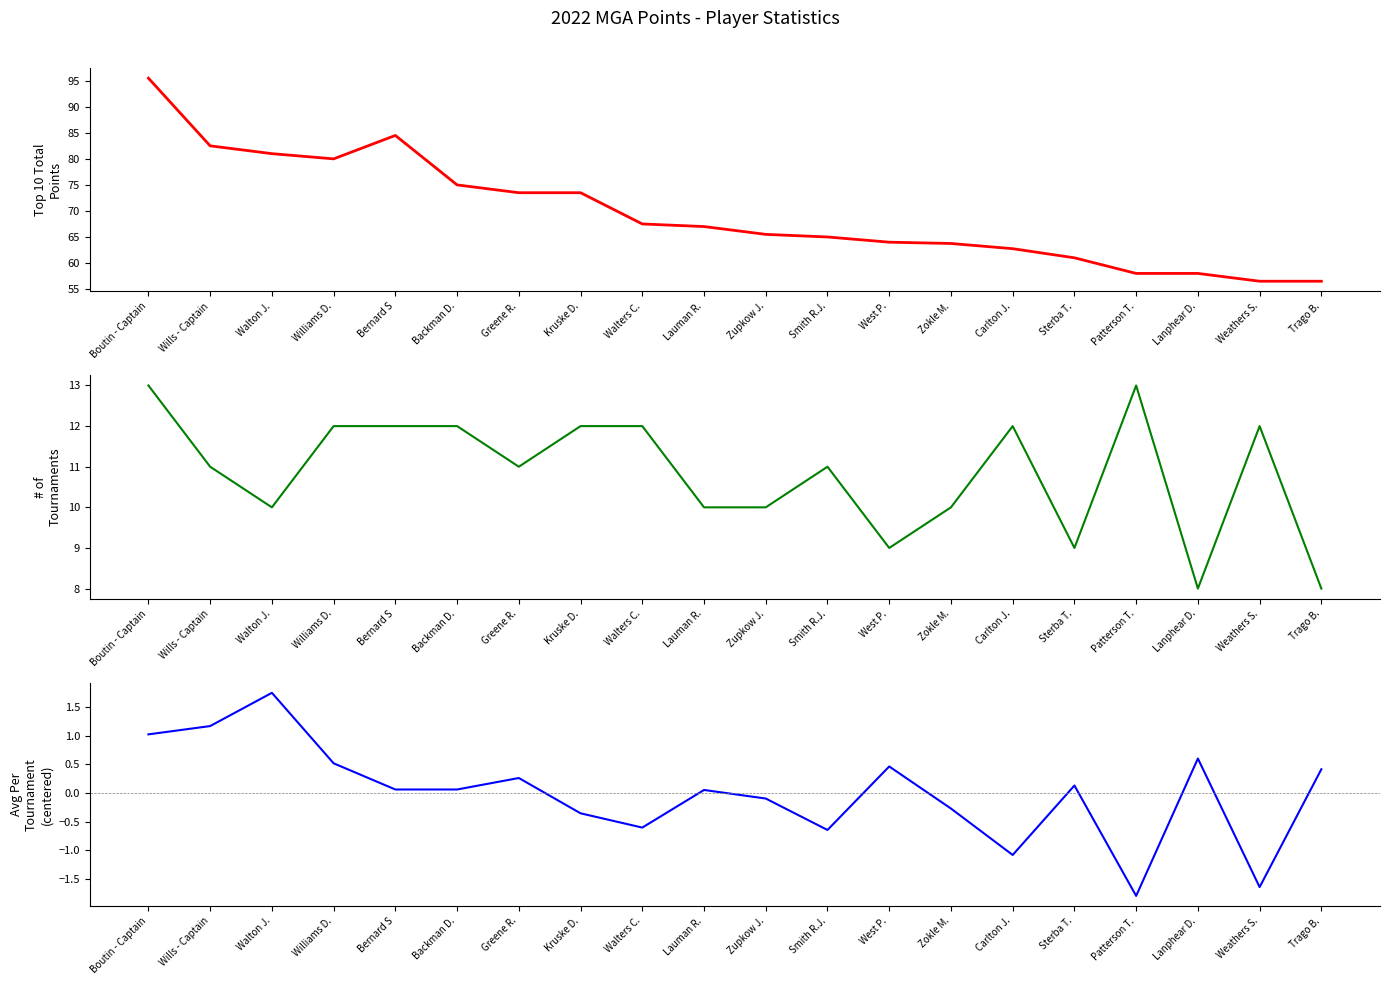

What is the value of the Top 10 Total Points point at the 2nd from the left?

82.5